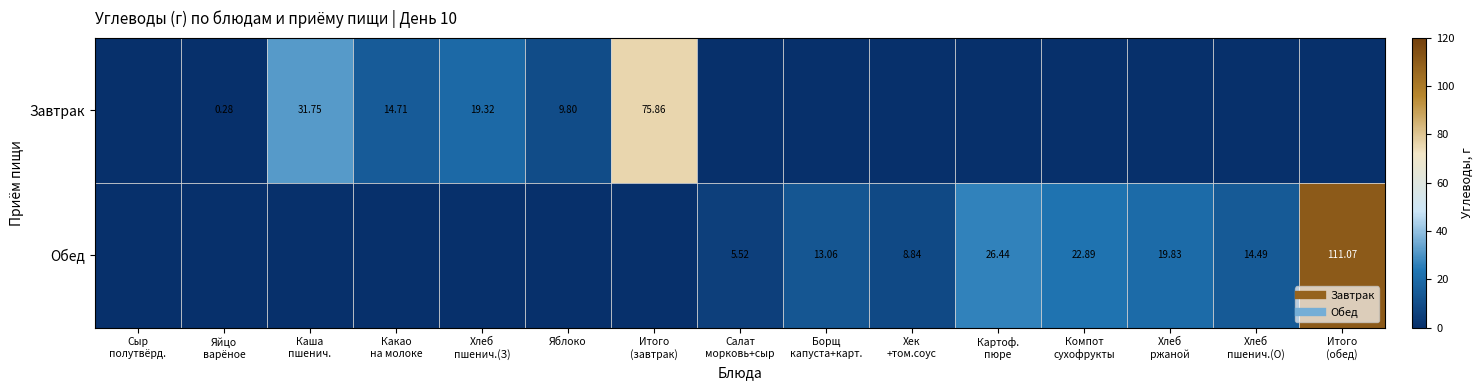

Rank the categories by Обед value from highest to lowest.

Итого (обед), Картоф. пюре, Компот сухофрукты, Хлеб ржаной, Хлеб пшенич.(О), Борщ капуста+карт., Хек +том.соус, Салат морковь+сыр, Сыр полутвёрд., Яйцо варёное, Каша пшенич., Какао на молоке, Хлеб пшенич.(З), Яблоко, Итого (завтрак)